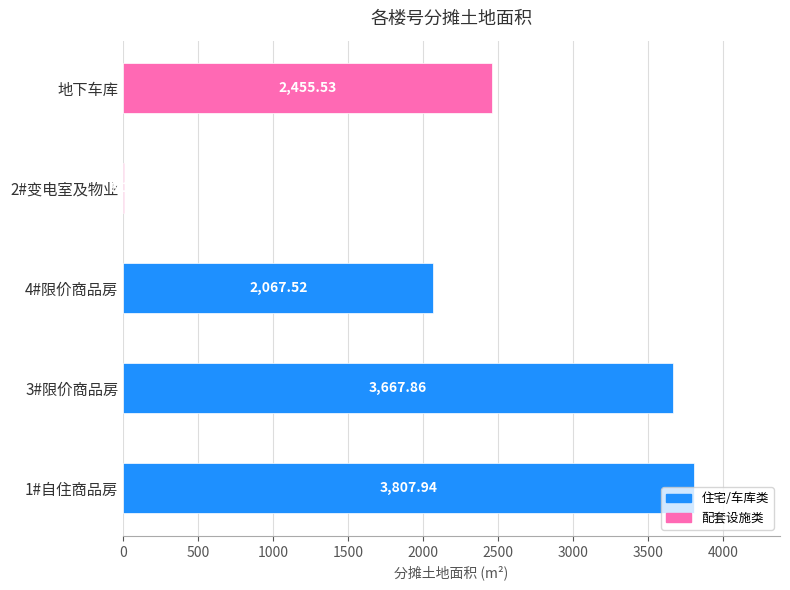

How many categories are shown in the chart?

5